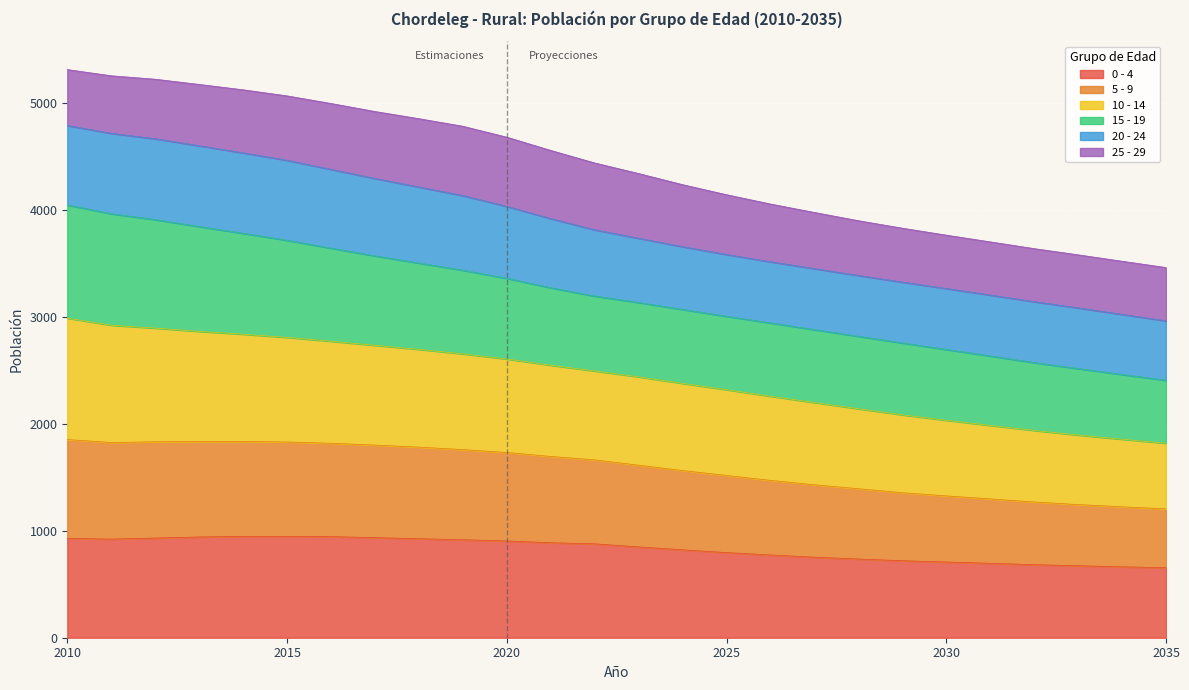

What is the total value across all series at 2010?

5312